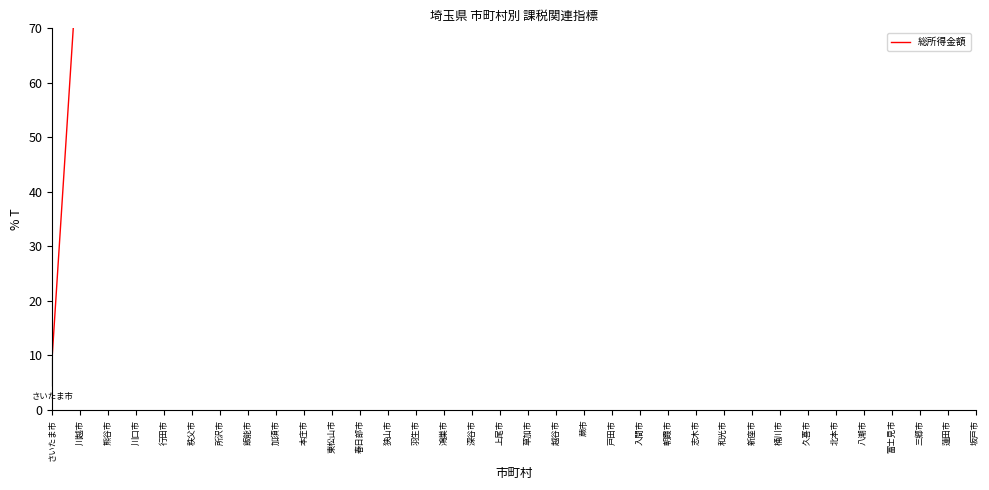

What is the change in value from 和光市 to 久喜市?

-2.2